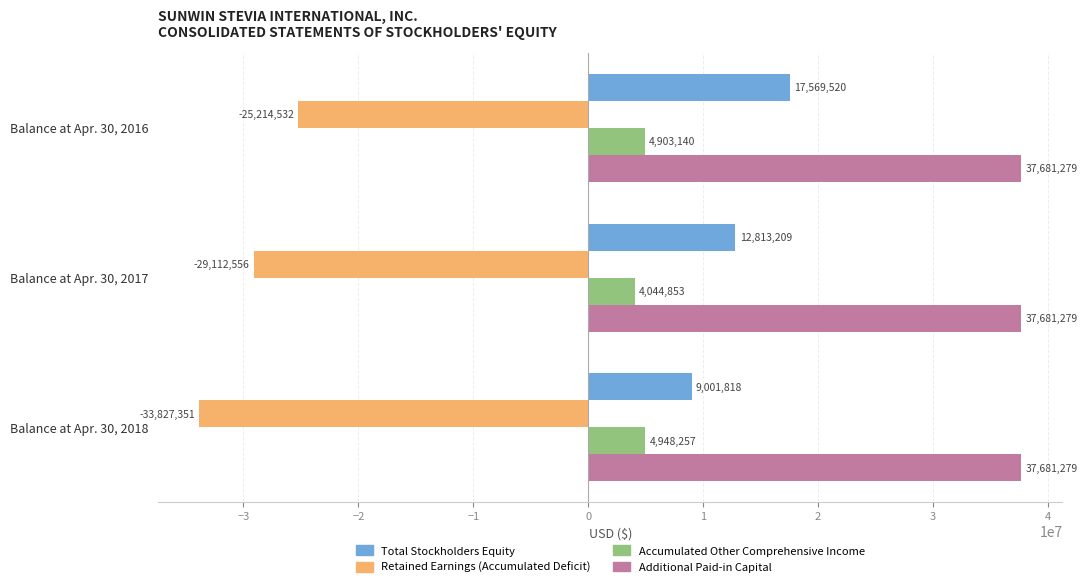

Rank the categories by Total Stockholders Equity value from highest to lowest.

Balance at Apr. 30, 2016, Balance at Apr. 30, 2017, Balance at Apr. 30, 2018